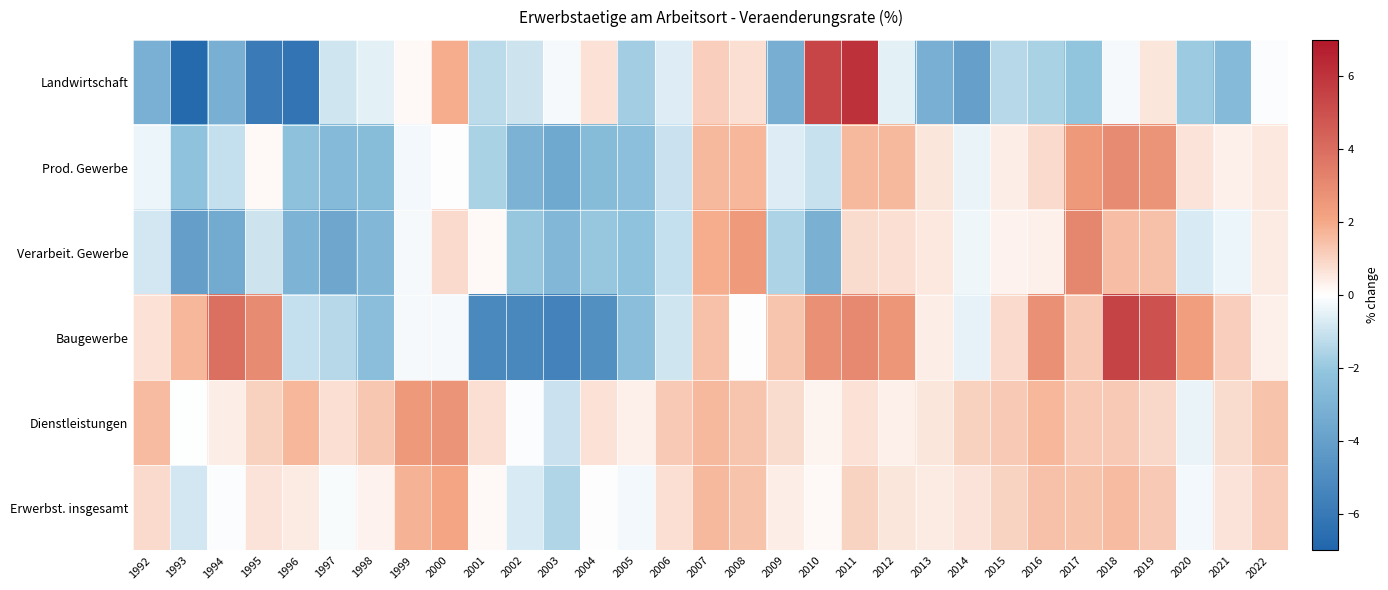

At which category is the sum across all series the highest?

2011